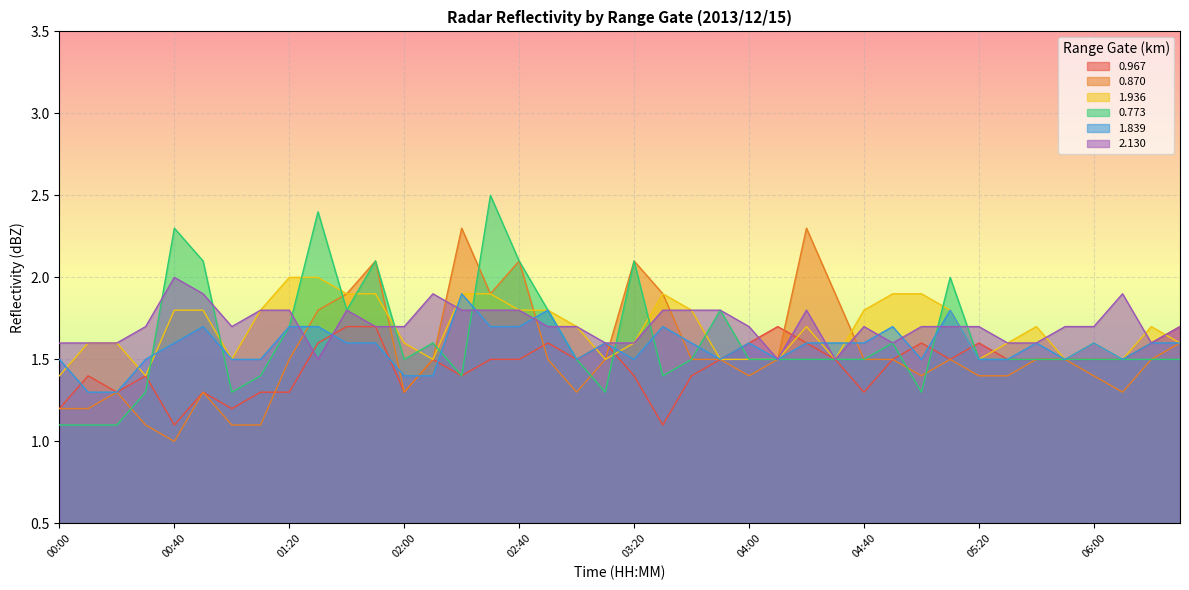

What position from the left is 05:40?

35